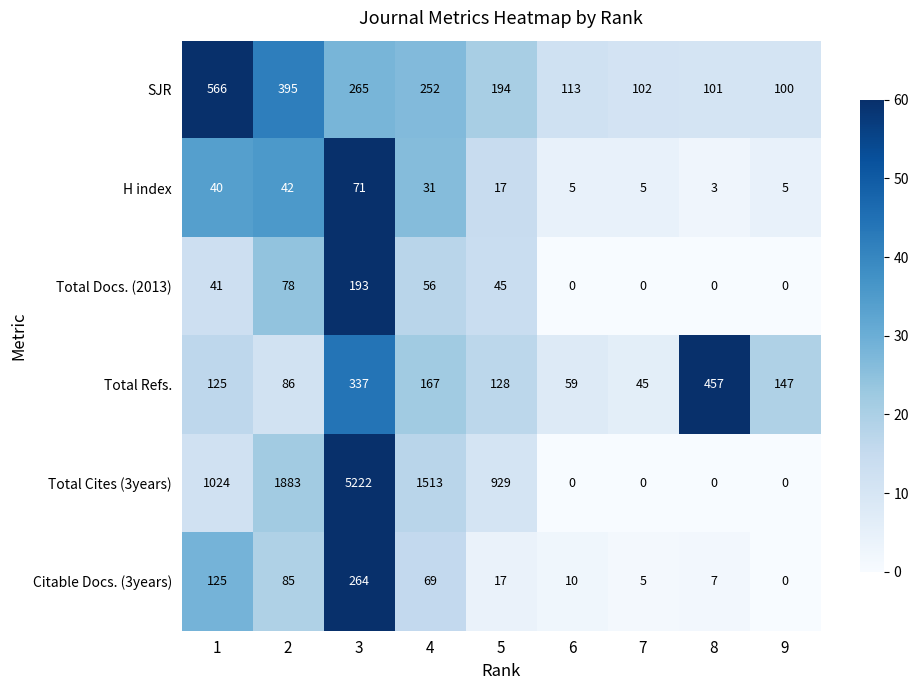

At which category is the sum across all series the highest?

3